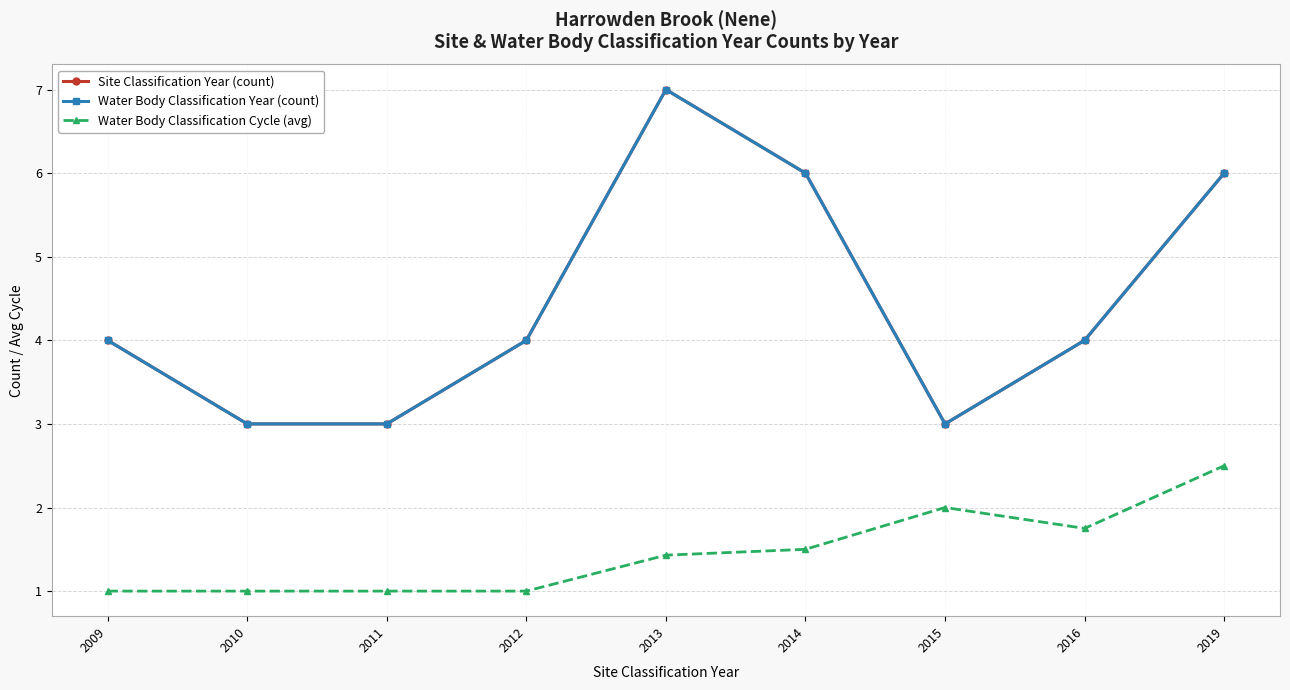

Is this an area chart (filled region under the line)?

No